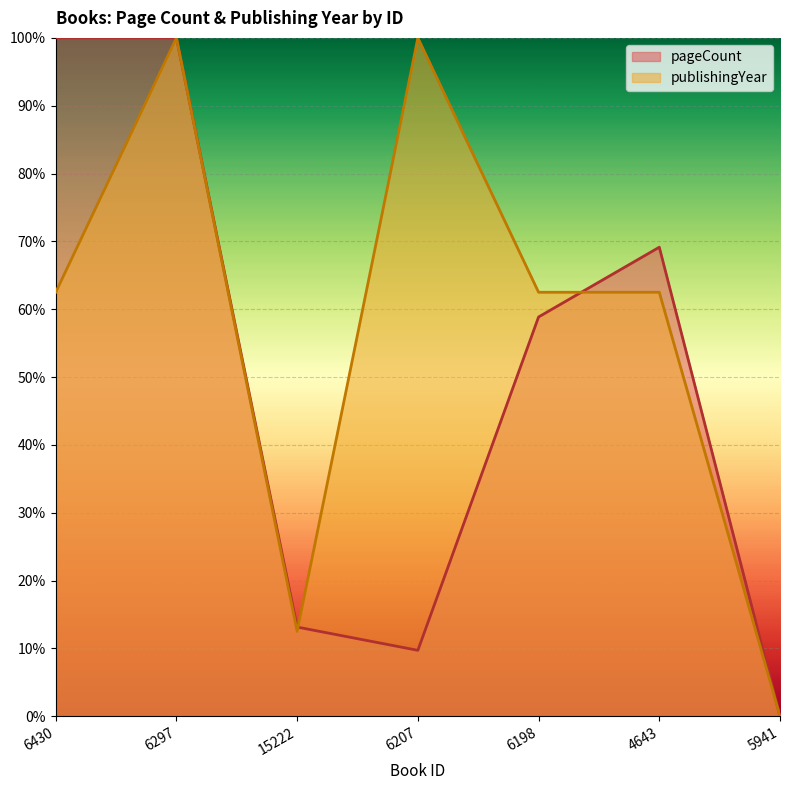

What are all the series names shown in the legend?

pageCount, publishingYear